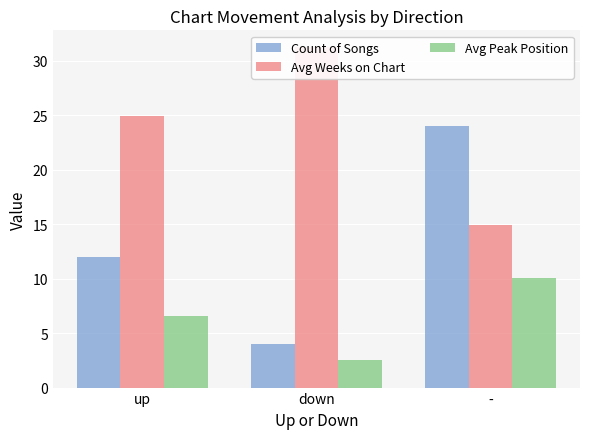

At which label is Count of Songs closest to 14?

up